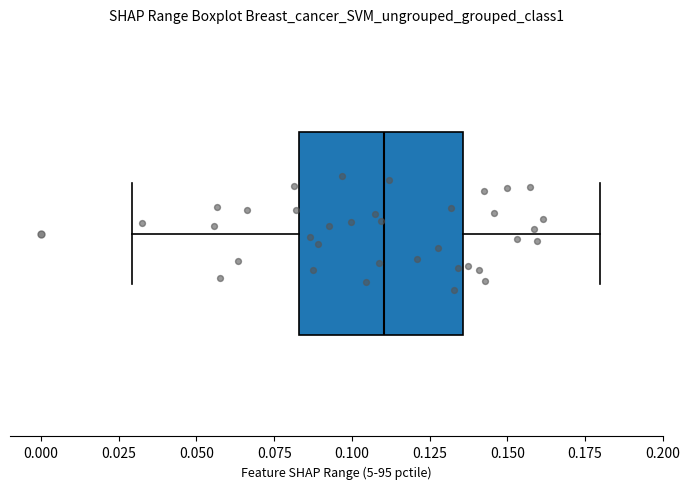

Transcribe this box plot: give where the median line is, the range the box spans, and where the two whiskers end, as read against the x-axis. The values are not printed on the chart, so give them approximately, as read against the axis.

median 0.110, box 0.085 to 0.135, whiskers 0.030 to 0.180